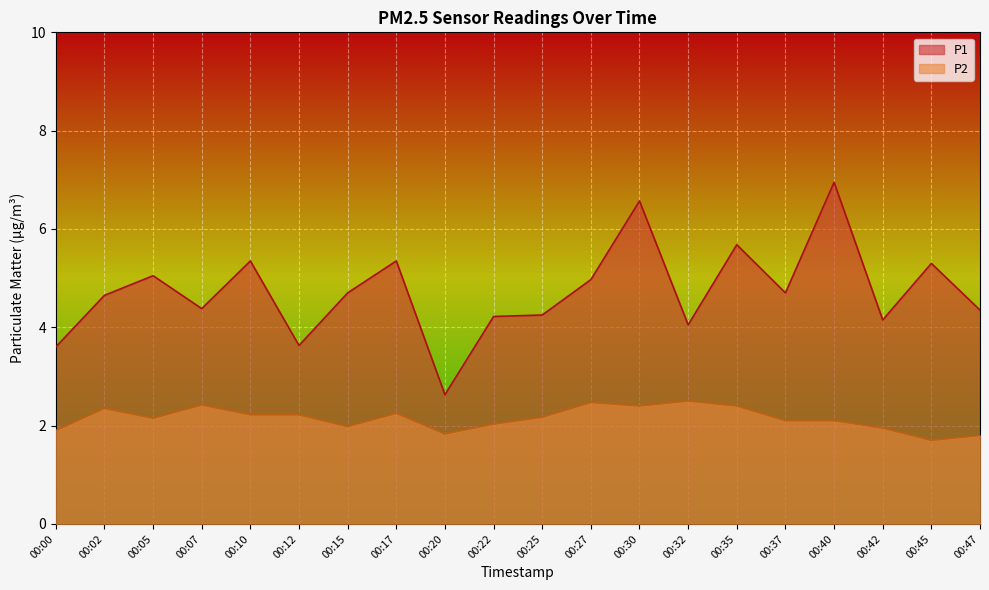

How many values in the P2 series are below 2?

6